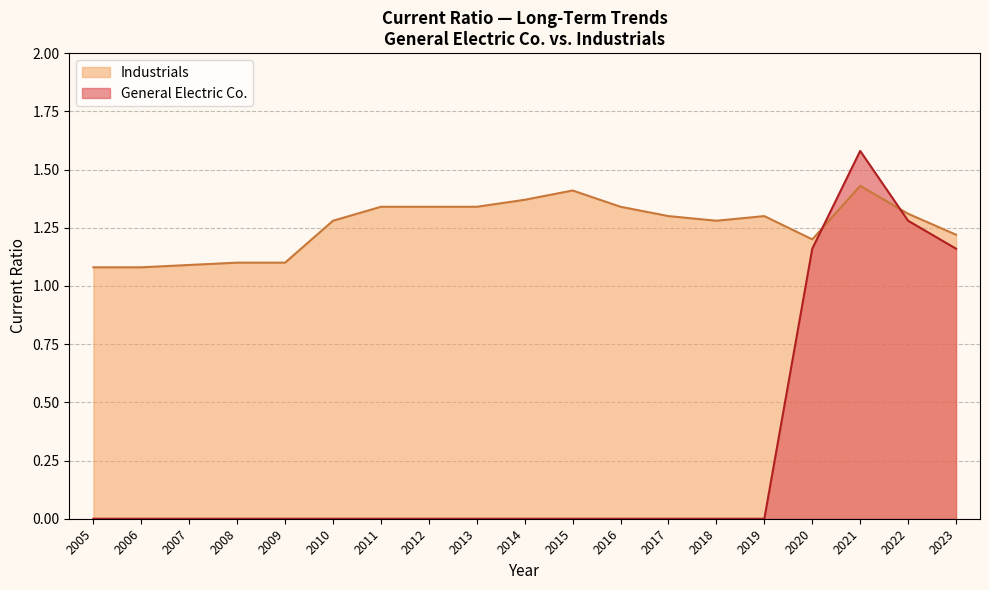

The value of Industrials at 2017 is 1.3. True or false?

True